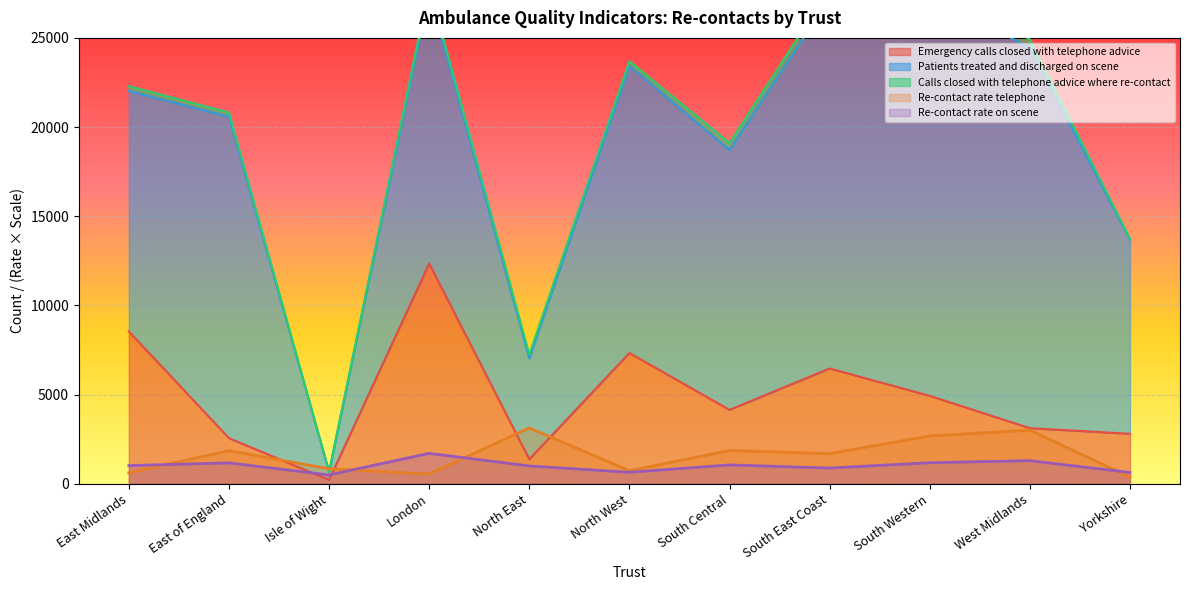

What value does the Emergency calls closed with telephone advice series have at East Midlands?

8539.0